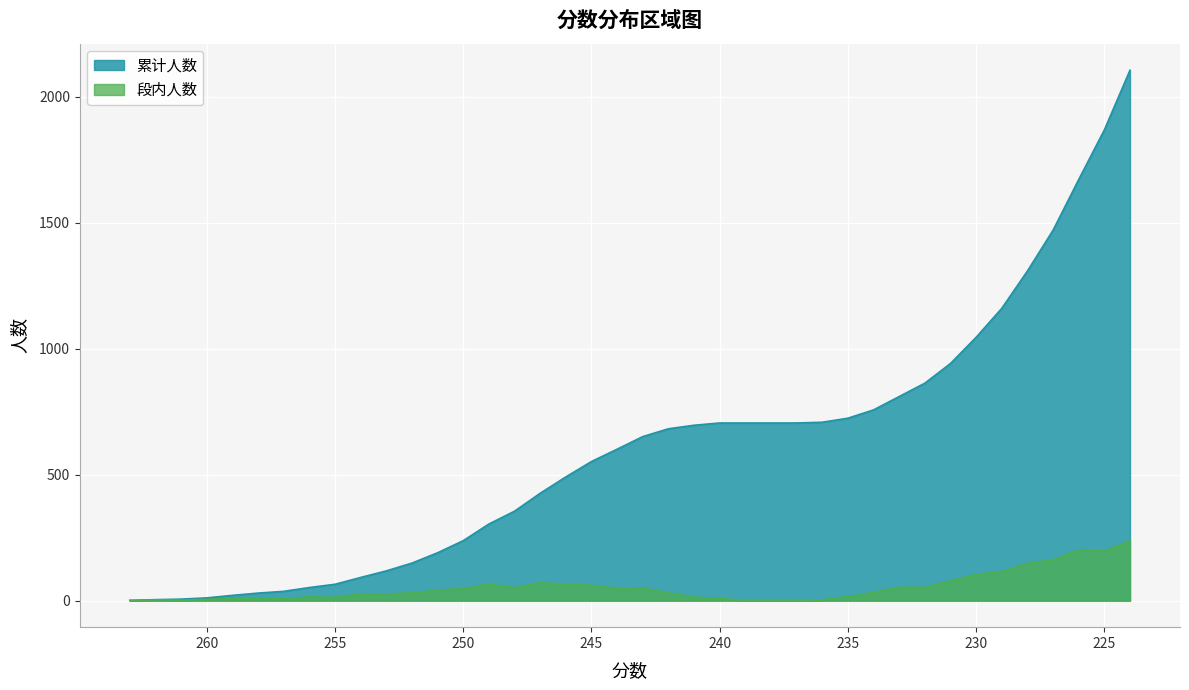

At which category is the sum across all series the highest?

224